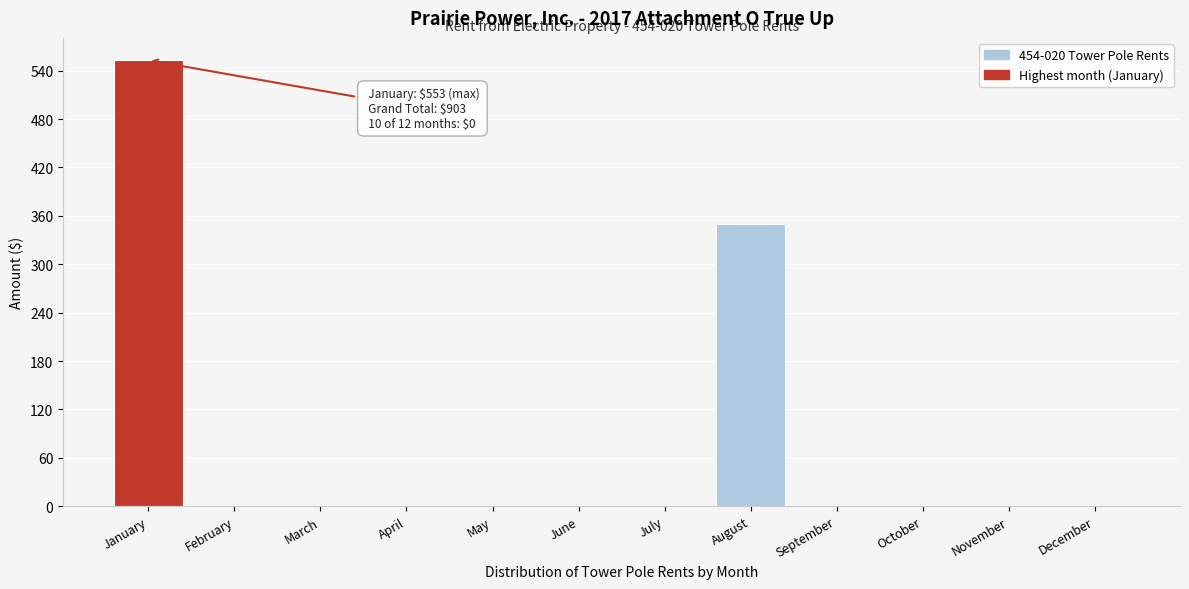

Reading left to right, extract all data points from this chart.

January=553	February=0	March=0	April=0	May=0	June=0	July=0	August=350	September=0	October=0	November=0	December=0